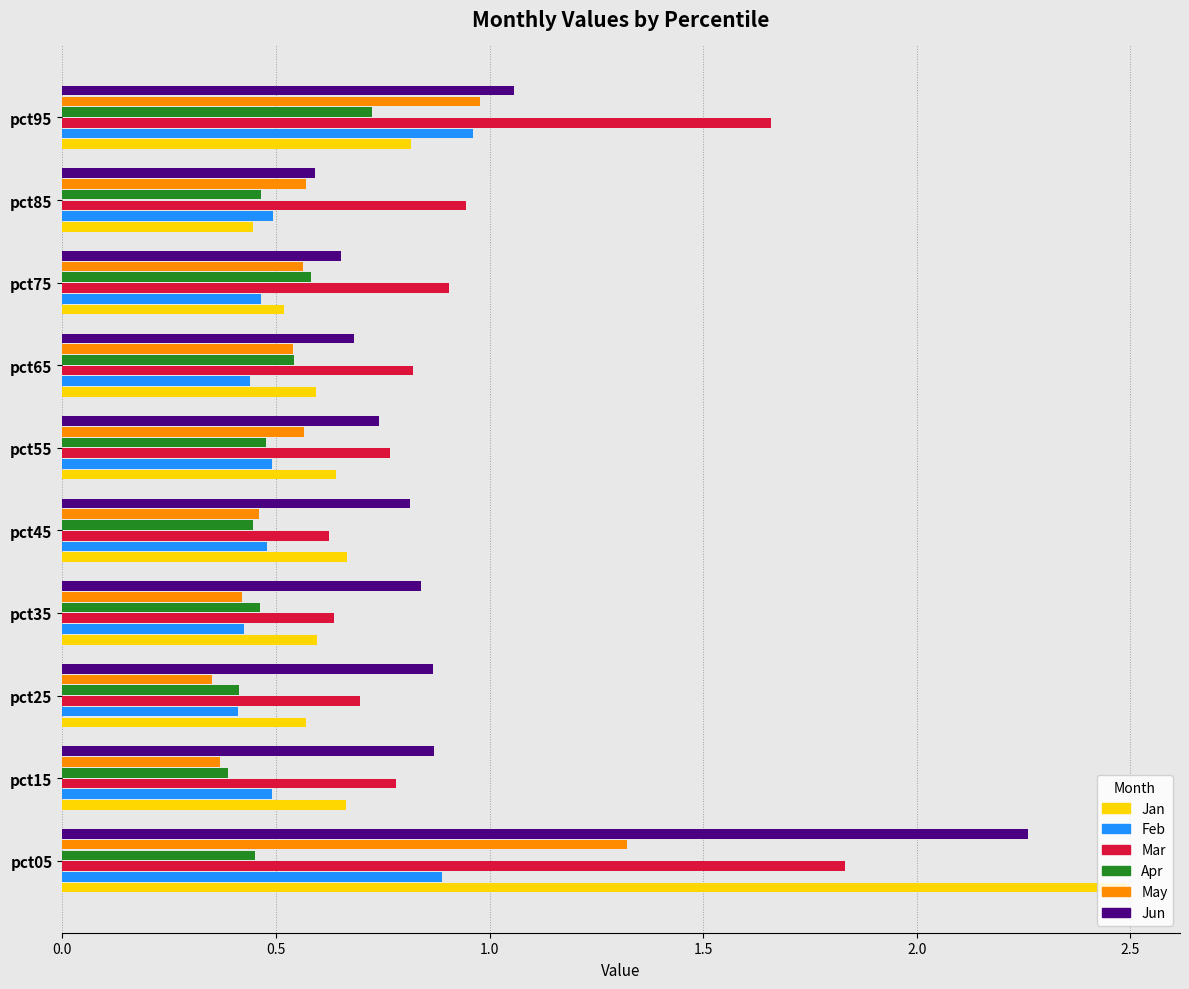

At pct05, list the series in order from largest to smallest.

Jan, Jun, Mar, May, Feb, Apr